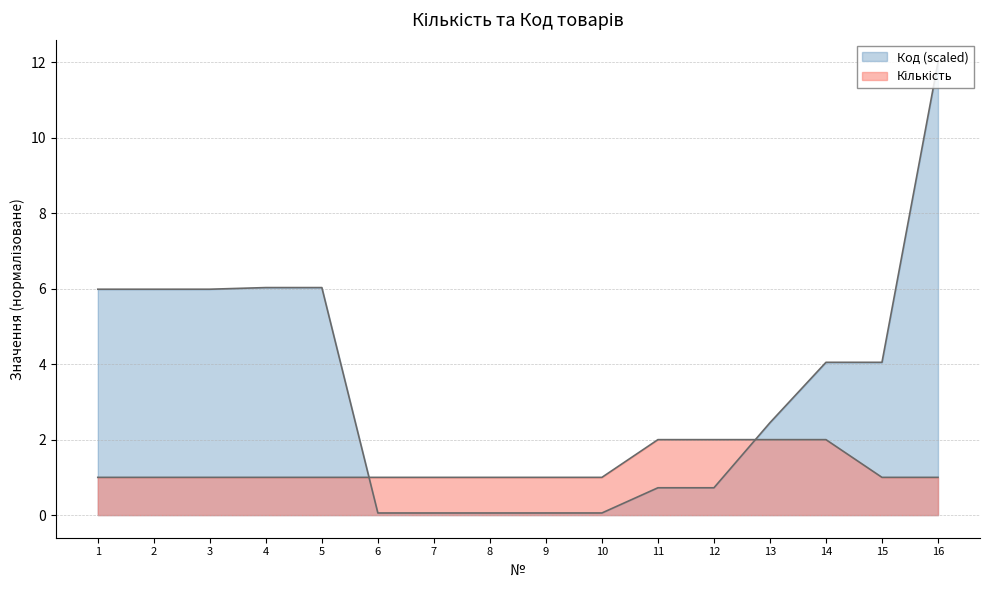

Reading left to right, what are all the values shown in this chart?

Кількість: 1=1.0	2=1.0	3=1.0	4=1.0	5=1.0	6=1.0	7=1.0	8=1.0	9=1.0	10=1.0	11=2.0	12=2.0	13=2.0	14=2.0	15=1.0	16=1.0
Код (scaled): 1=6.0	2=6.0	3=6.0	4=6.0	5=6.0	6=0.1	7=0.1	8=0.1	9=0.1	10=0.1	11=0.7	12=0.7	13=2.4	14=4.1	15=4.0	16=12.0